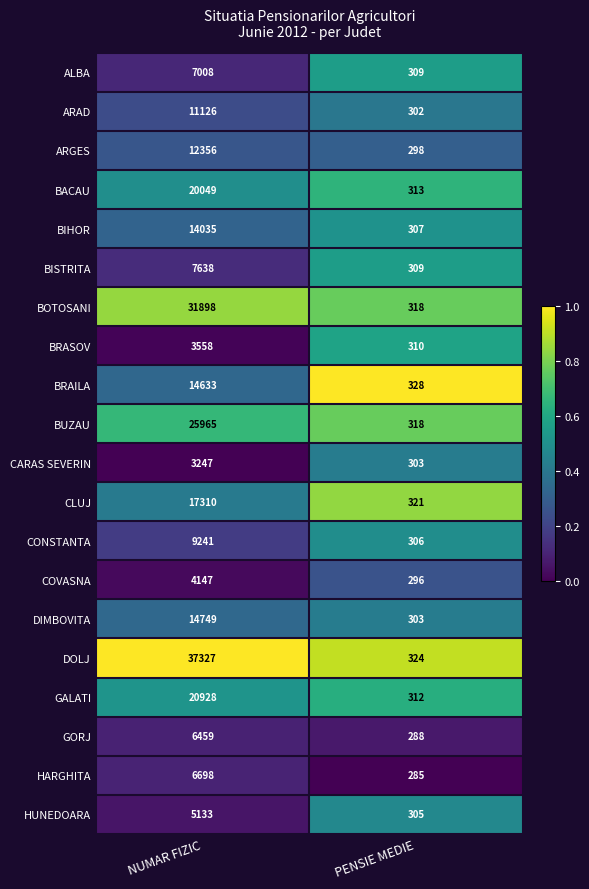

Rank the series at NUMAR FIZIC from highest to lowest value.

DOLJ, BOTOSANI, BUZAU, GALATI, BACAU, CLUJ, DIMBOVITA, BRAILA, BIHOR, ARGES, ARAD, CONSTANTA, BISTRITA, ALBA, HARGHITA, GORJ, HUNEDOARA, COVASNA, BRASOV, CARAS SEVERIN